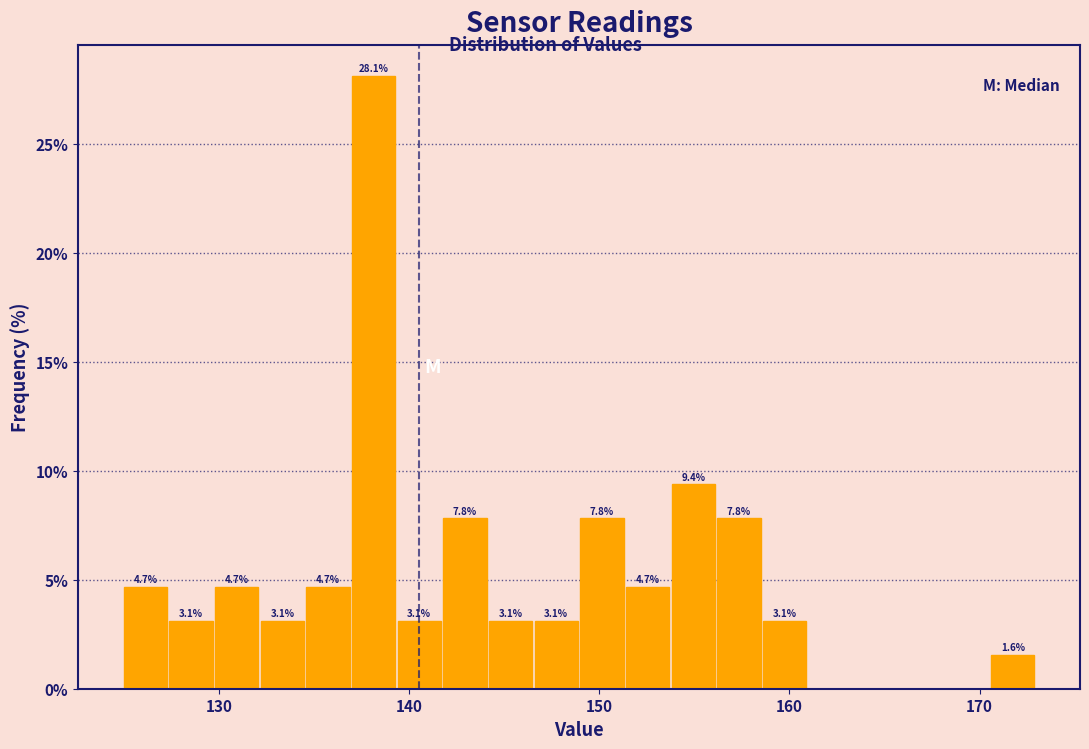

Read against the x-axis, roughly where is the centre of the tallest bar?

138